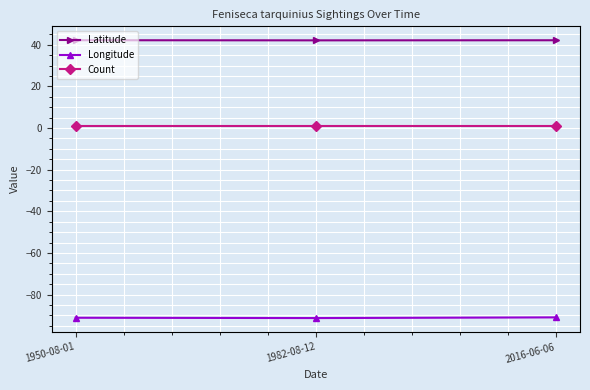

The Latitude series shows 23.3 at 2016-06-06. True or false?

False